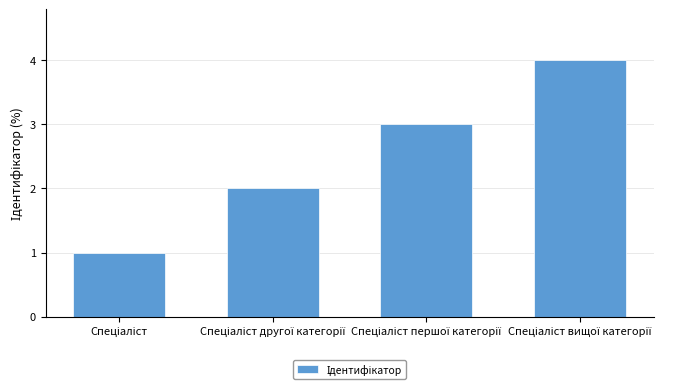

What is the difference between the maximum and minimum values?

3